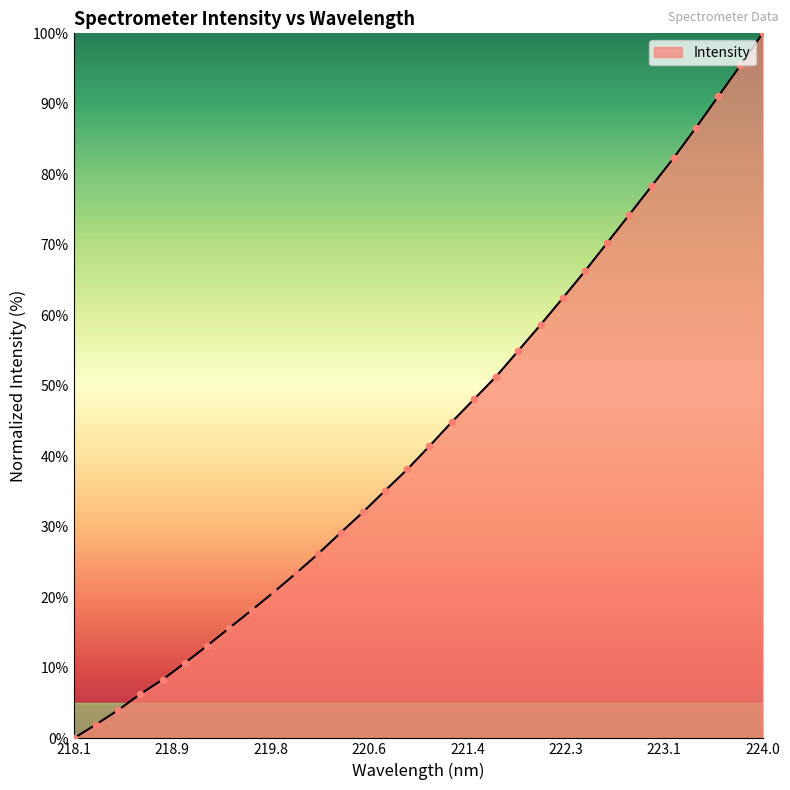

What is the greatest value displayed?

100.0